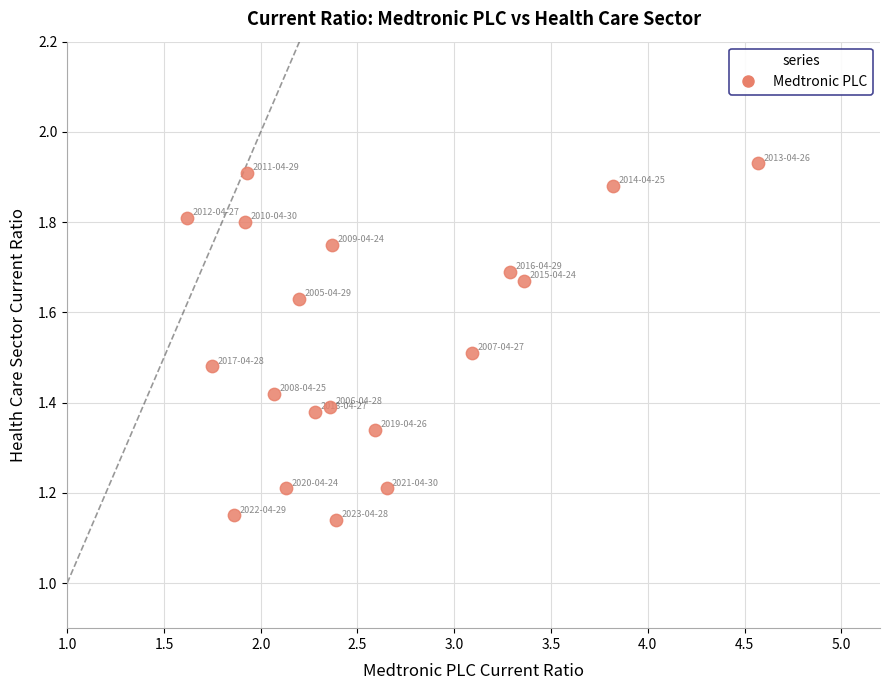

What is the range of X values (max minus min)?

3.0